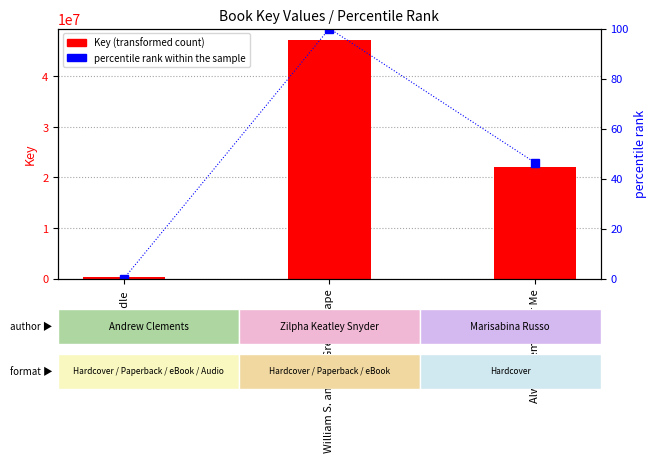

How many data points in percentile rank within the sample are less than 46?

1